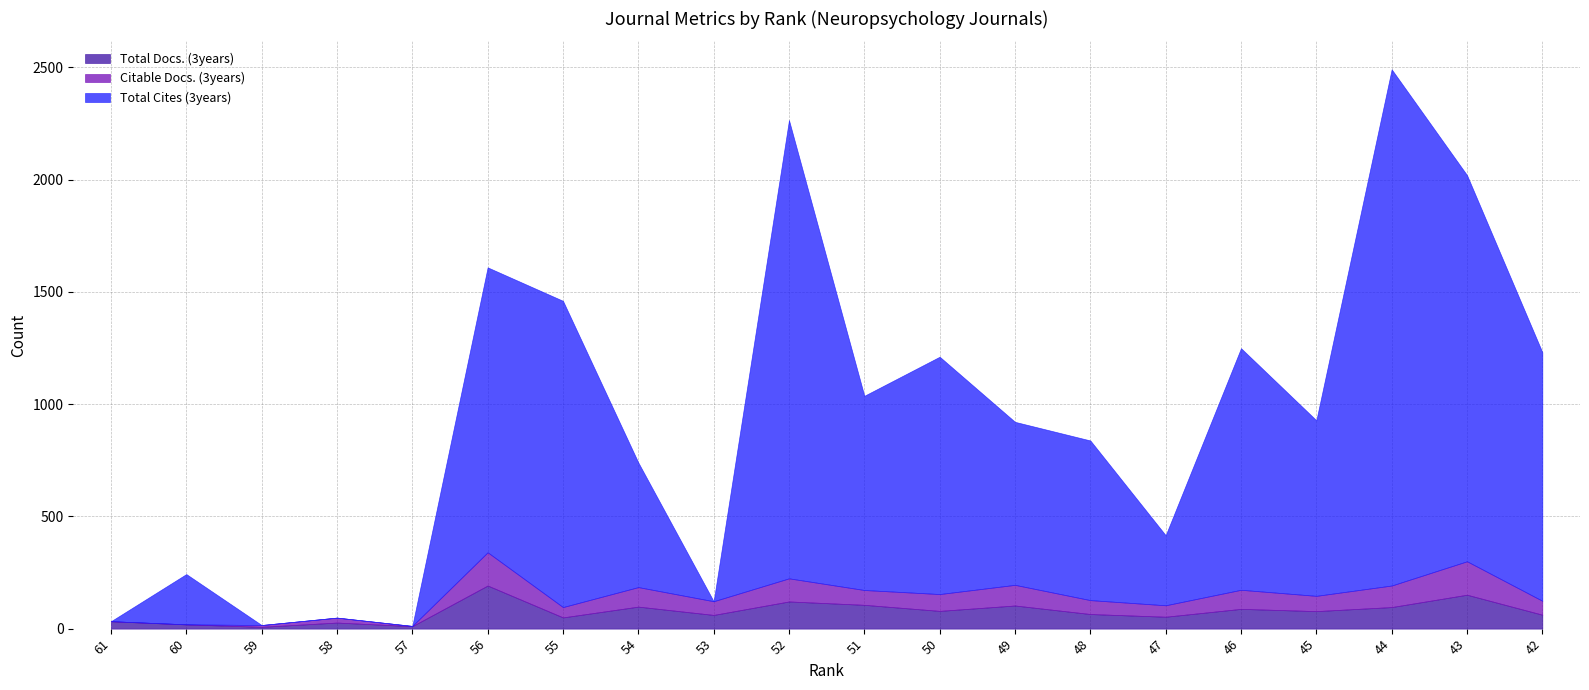

True or false: Total Cites (3years) and Total Docs. (3years) cross at least once.

True